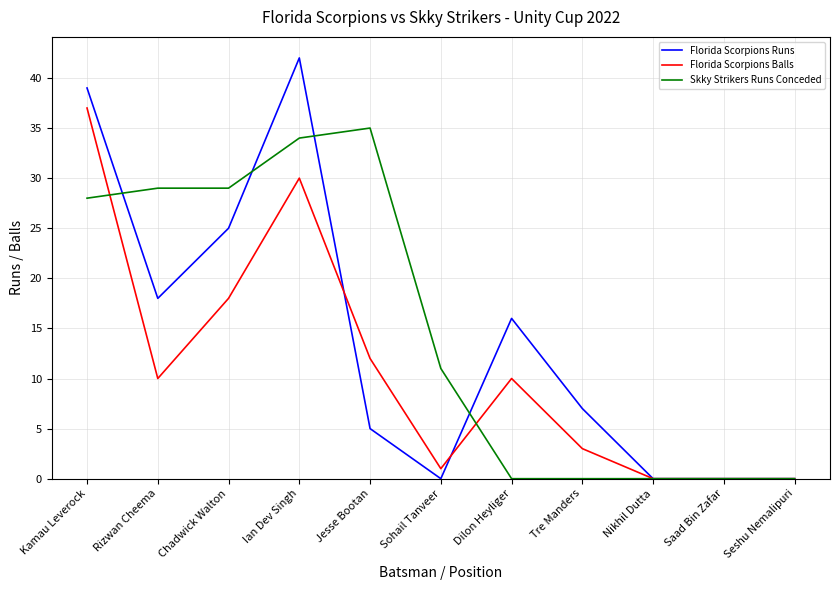

List the series in order of their peak value, lowest first.

Skky Strikers Runs Conceded, Florida Scorpions Balls, Florida Scorpions Runs